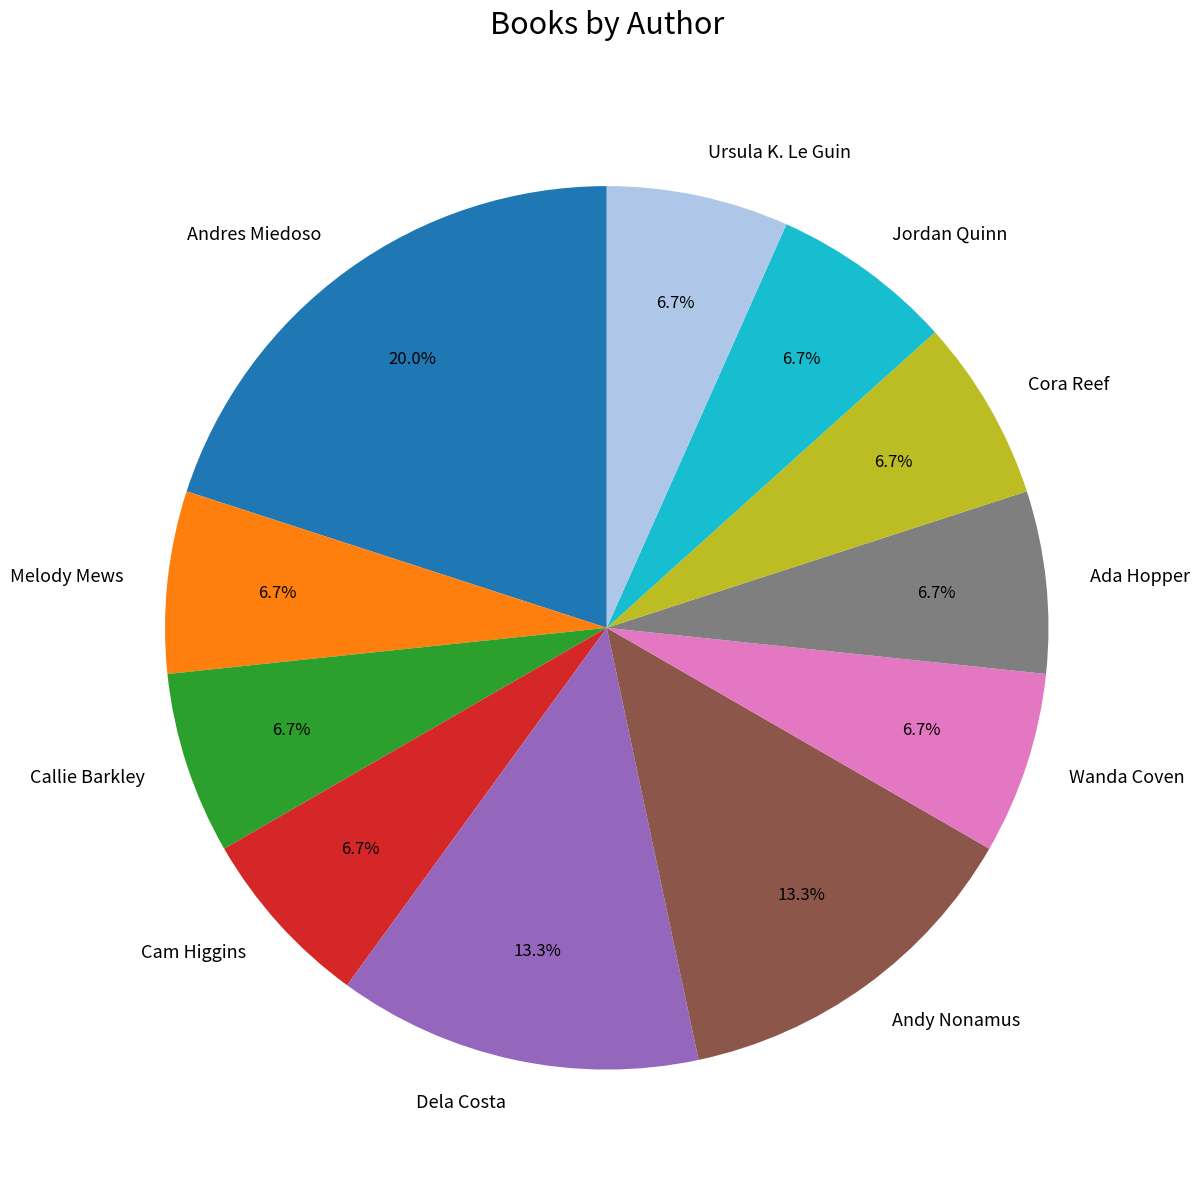

What percentage is NOT represented by Callie Barkley?

93.3%